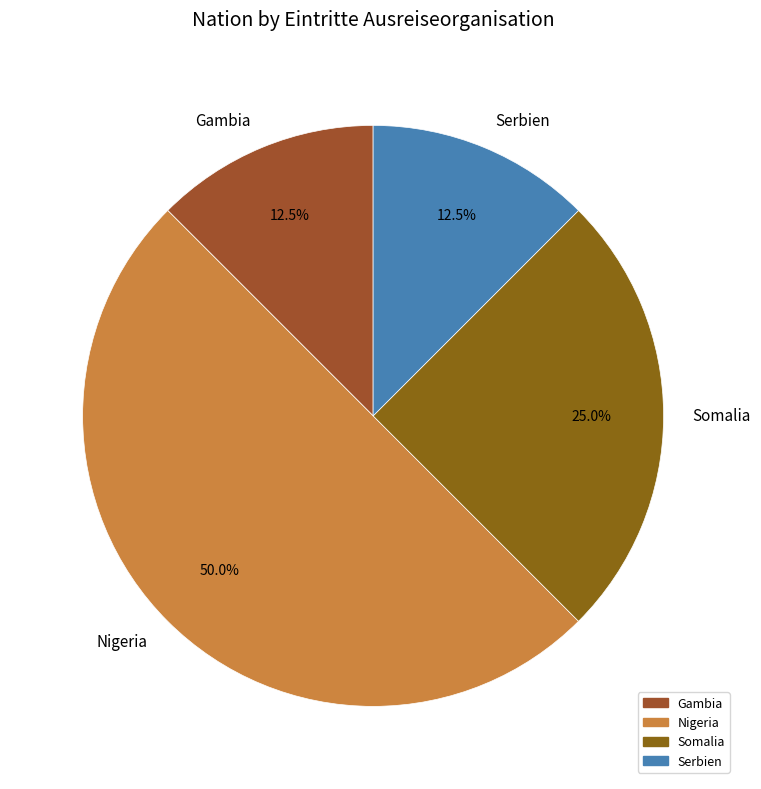

What portion of the pie excludes Somalia?

75.0%